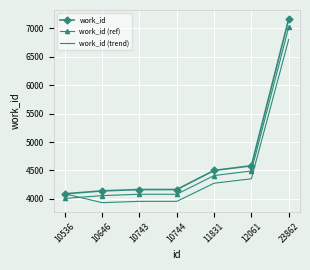

What are all the series names shown in the legend?

work_id, work_id (ref), work_id (trend)